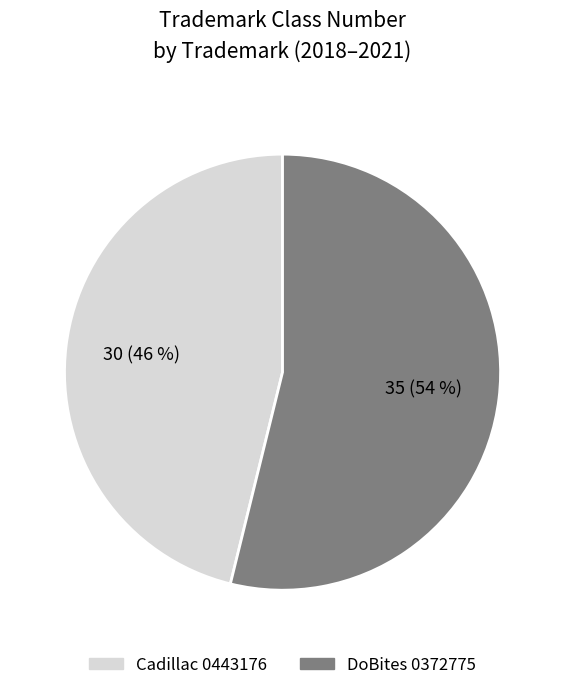

To the nearest percent, what percentage of the pie is DoBites 0372775?

54%